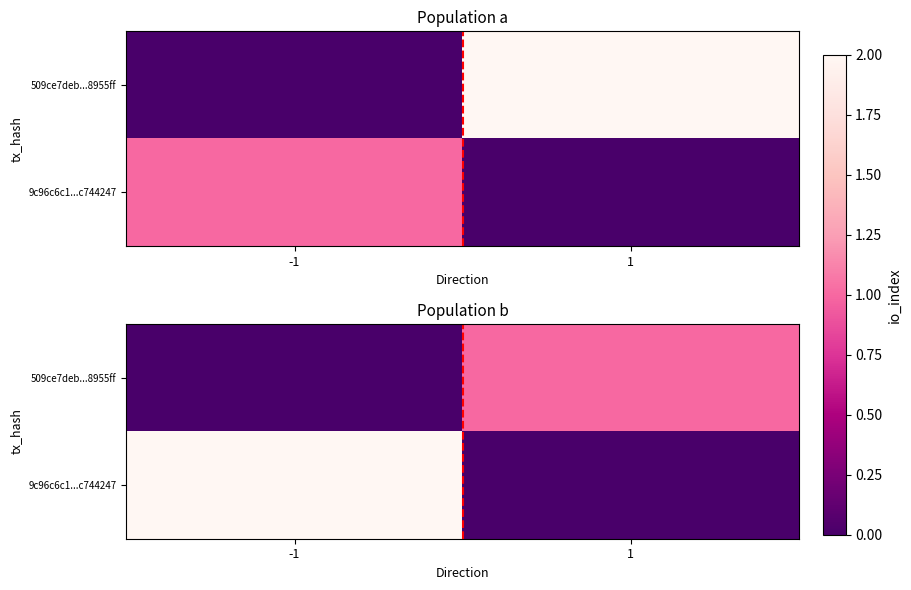

The value of 9c96c6c1...c744247 at -1 is 2. True or false?

True